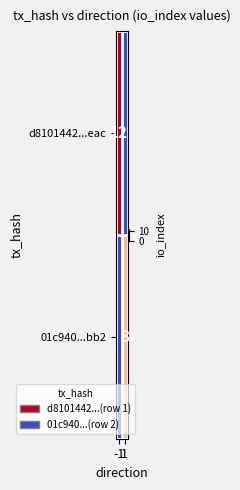

Is it true that d8101442...eac equals 12 at -1?

True